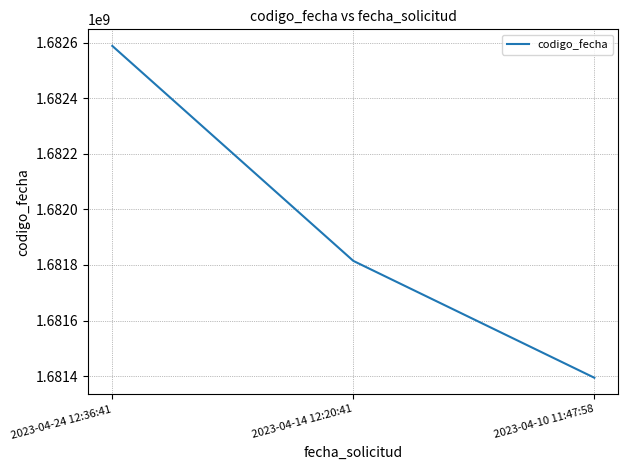

Does the chart display data point markers on the line(s)?

No